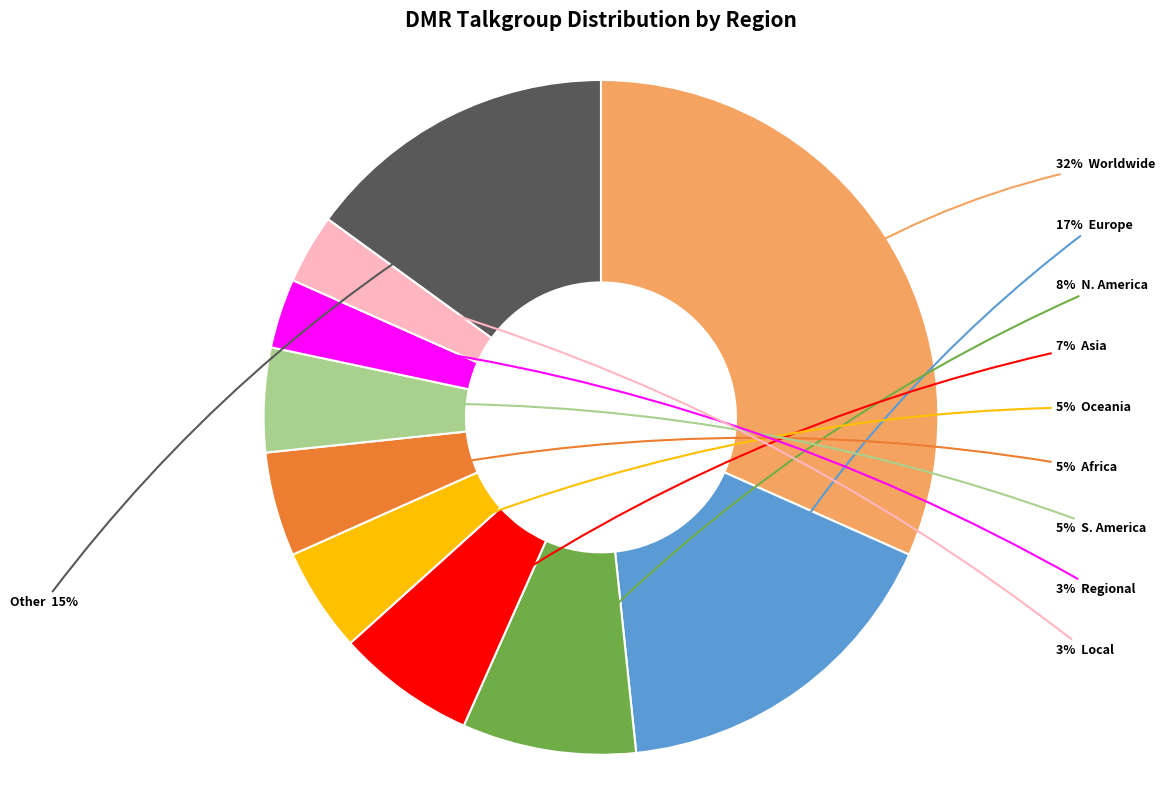

Is there any slice that represents more than half of the pie?

No